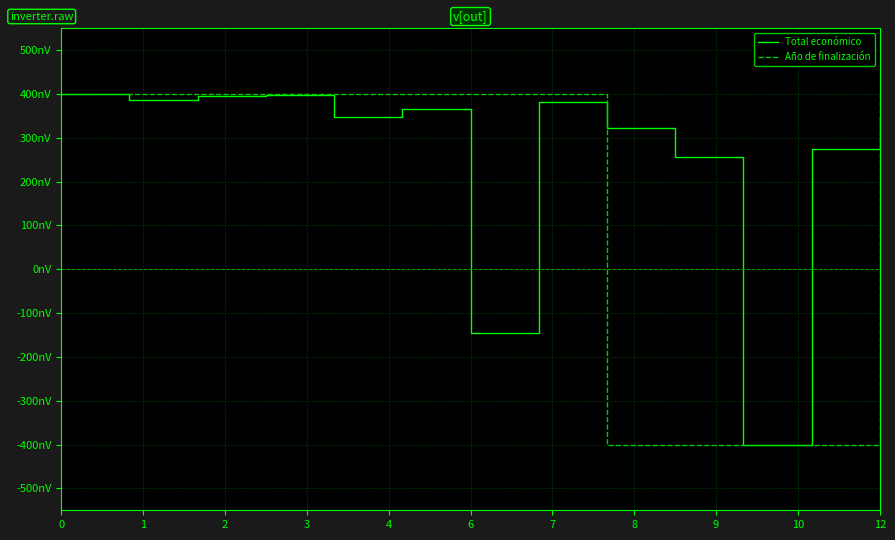

True or false: Año de finalización and Total económico intersect in this chart.

True